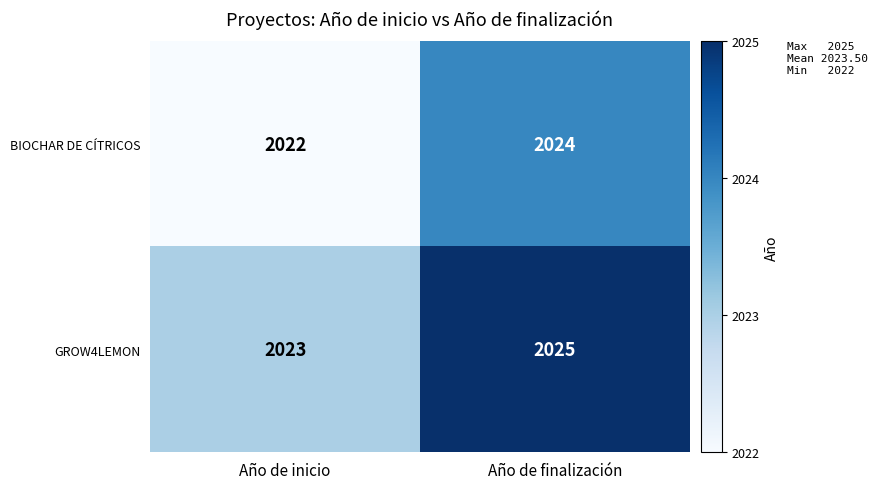

What is the sum of the BIOCHAR DE CÍTRICOS values at Año de inicio and Año de finalización?

4046